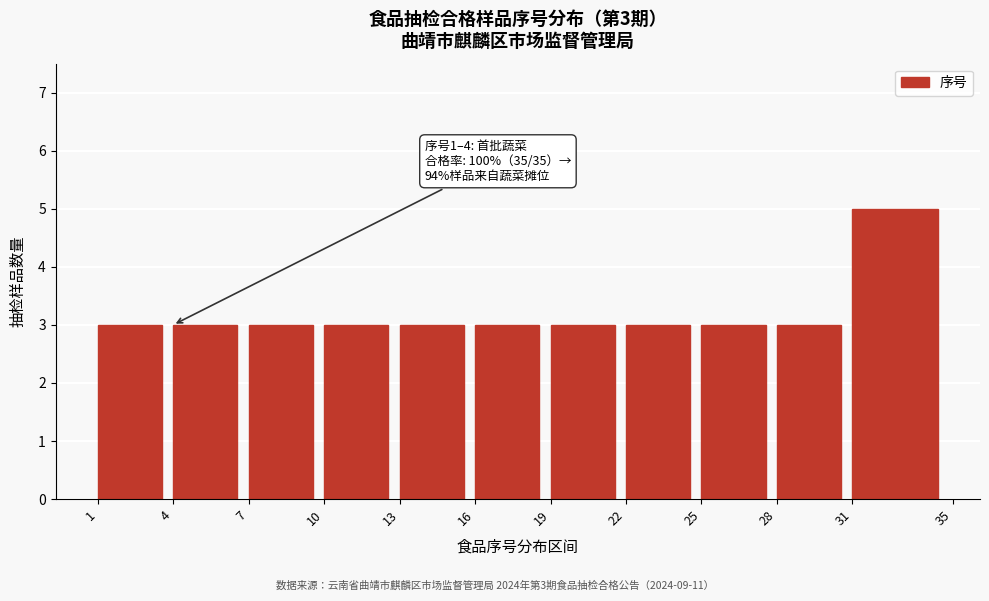

Which range on the x-axis has the tallest bar?

31 to 35